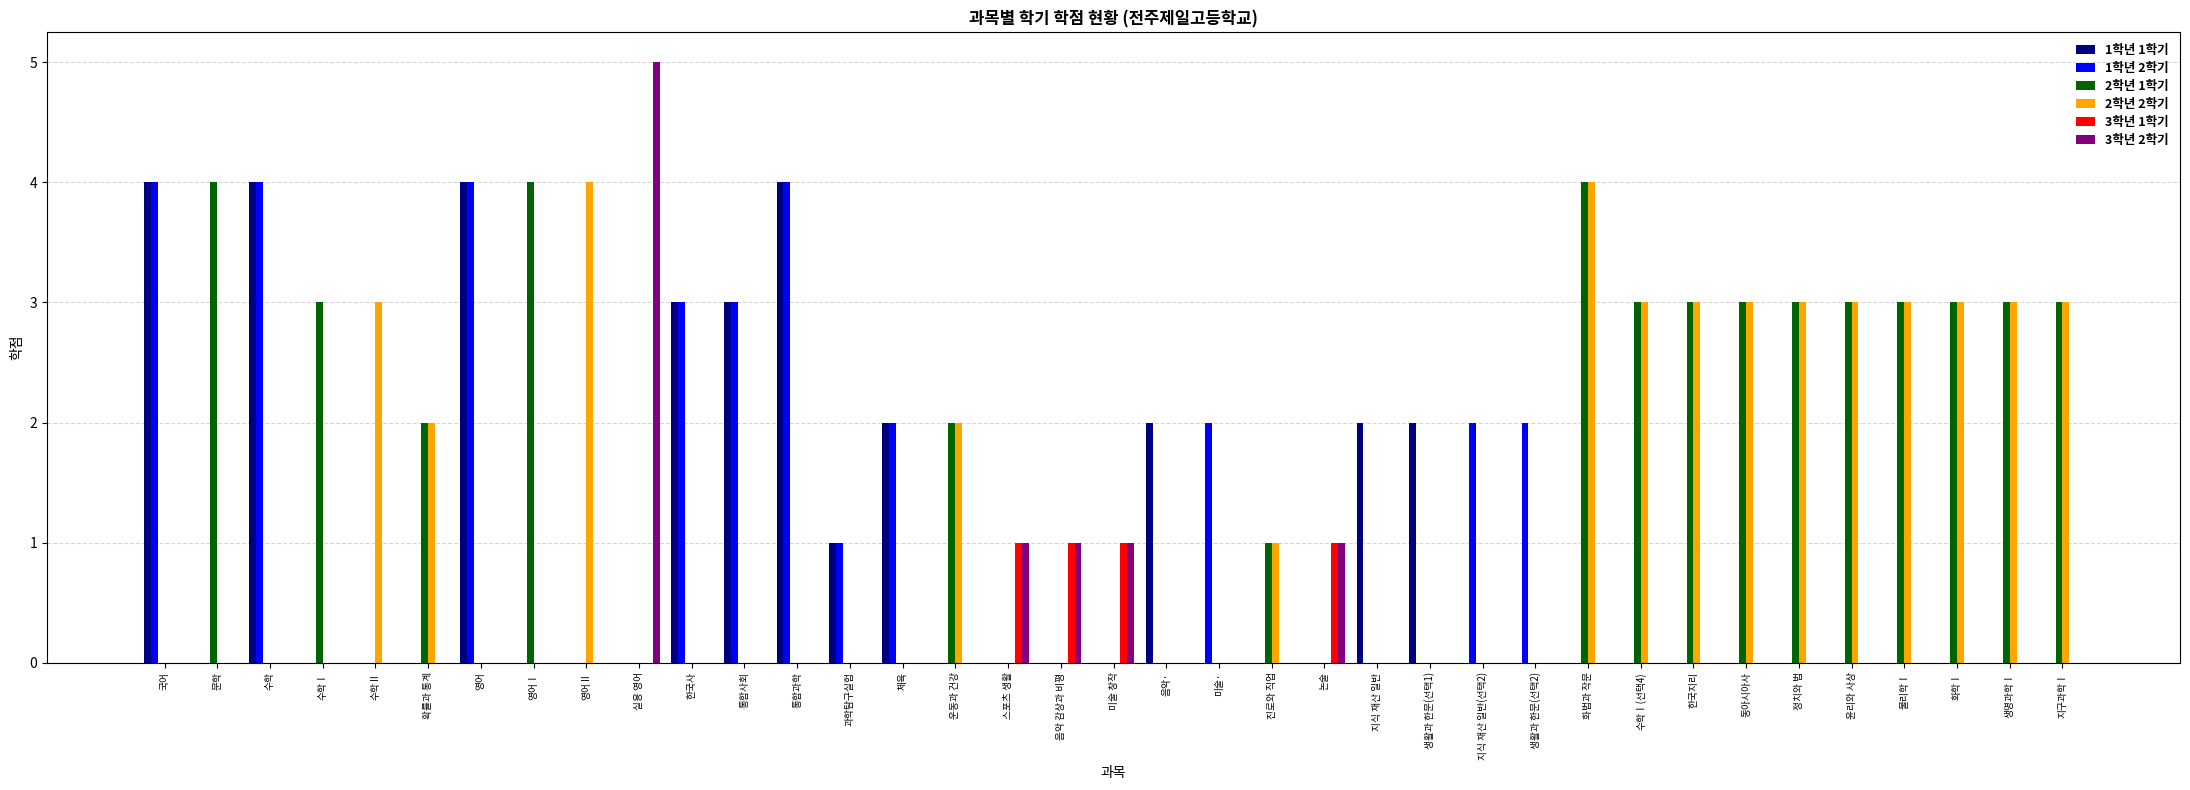

What is the greatest value displayed?

5